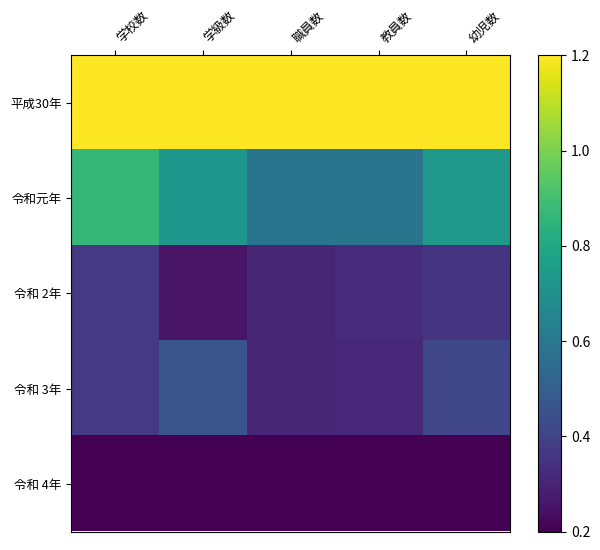

Which series has the largest range (max minus min)?

令和元年